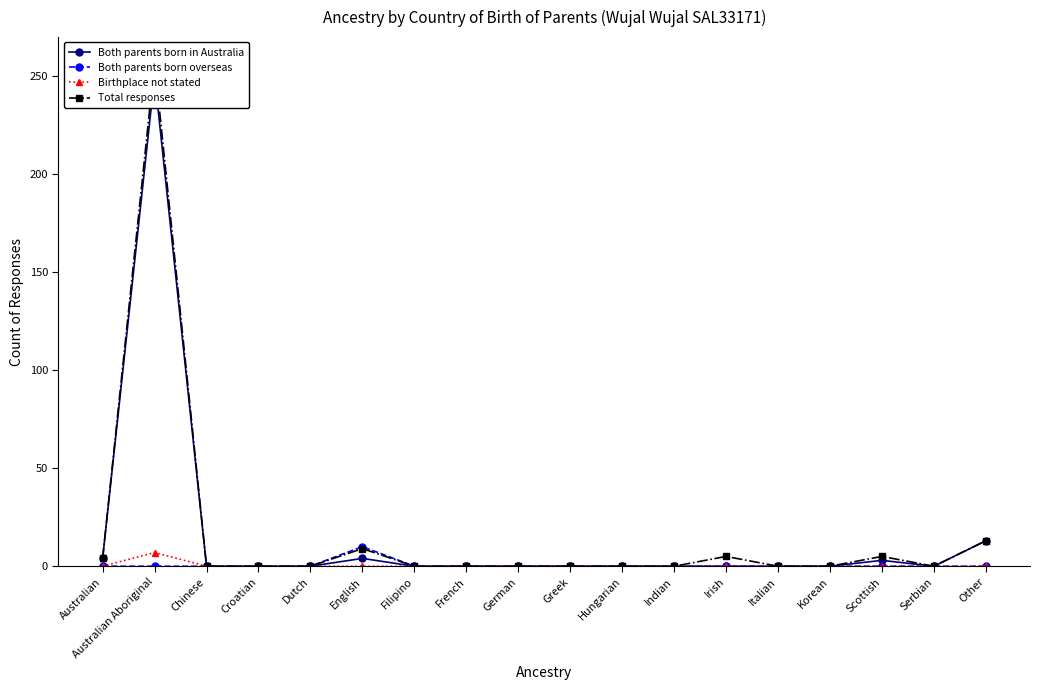

What is the difference between the Both parents born in Australia values at Australian and Italian?

4